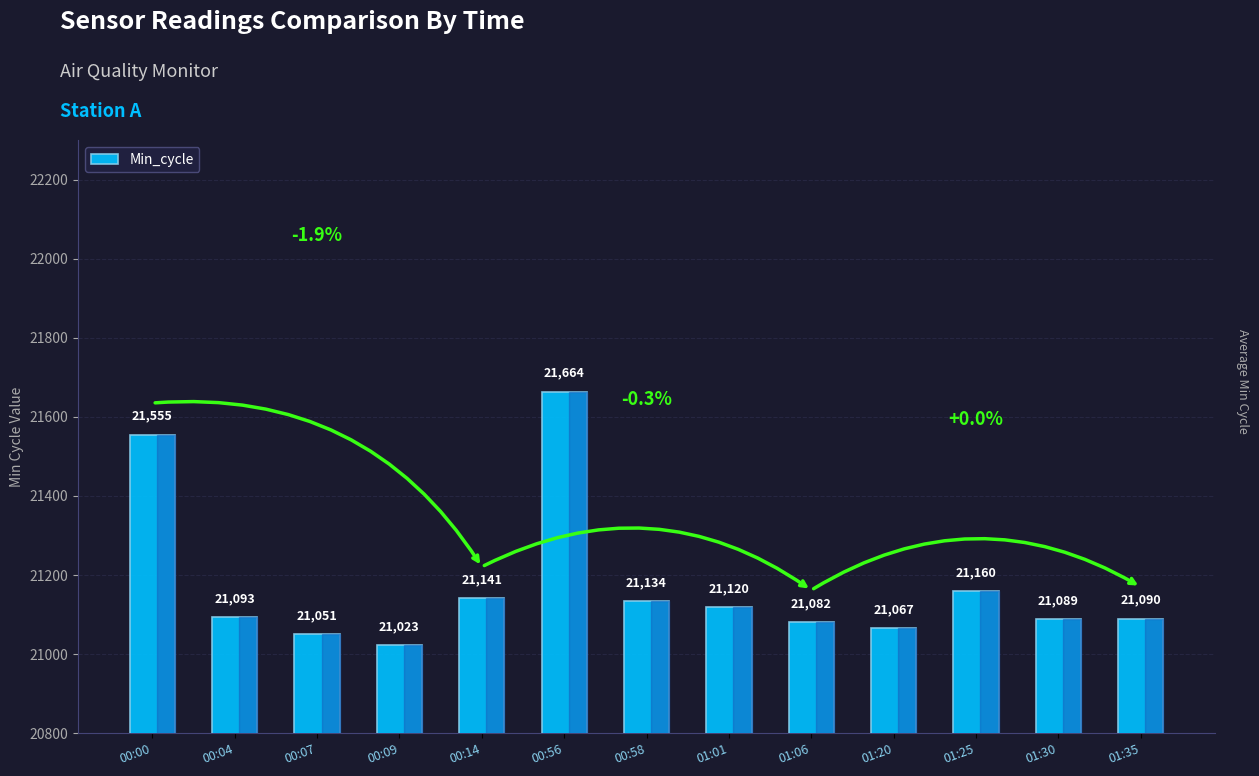

True or false: the data shows 5128 at 01:30.

False